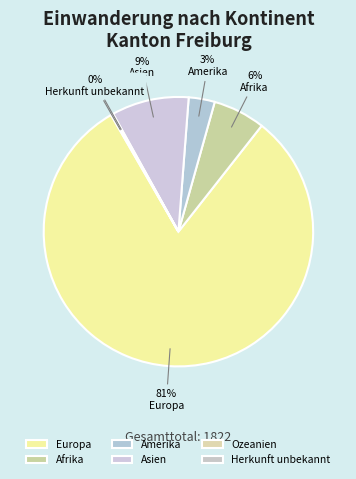

True or false: Afrika accounts for 6% of the total.

True